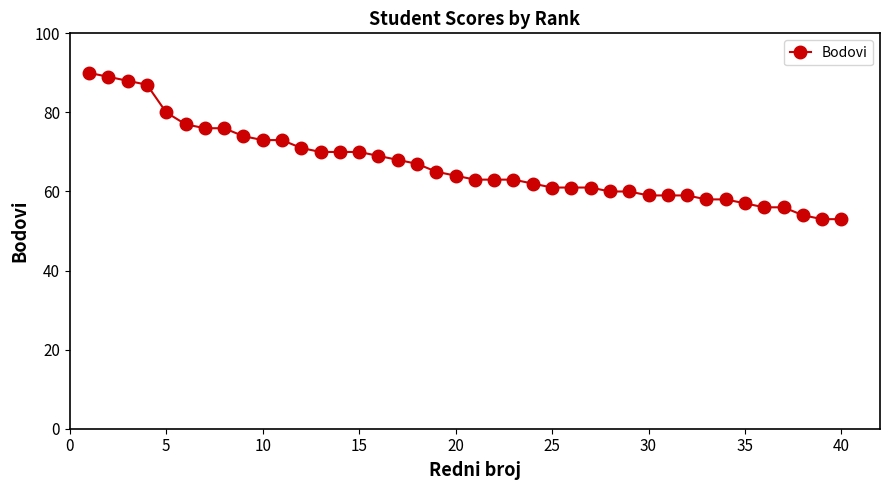

What is the difference between the maximum and minimum values?

37